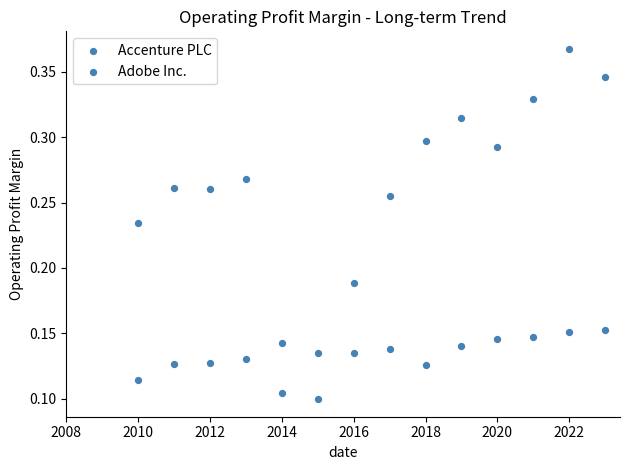

Count the number of points in this scatter plot.

28